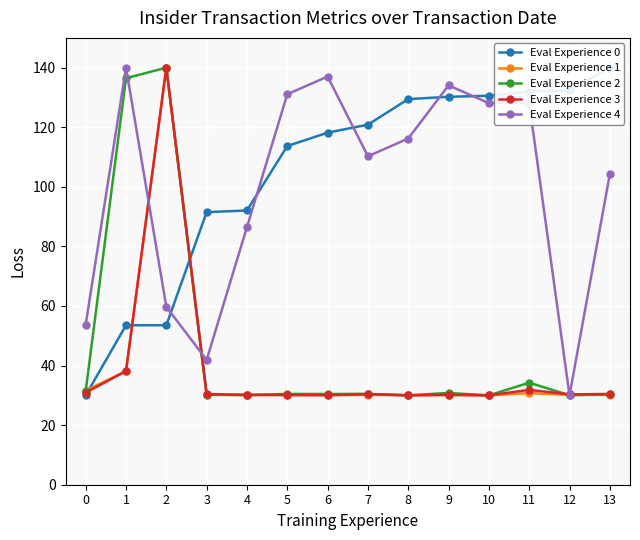

The value of Eval Experience 4 at 1 is 140.0. True or false?

True